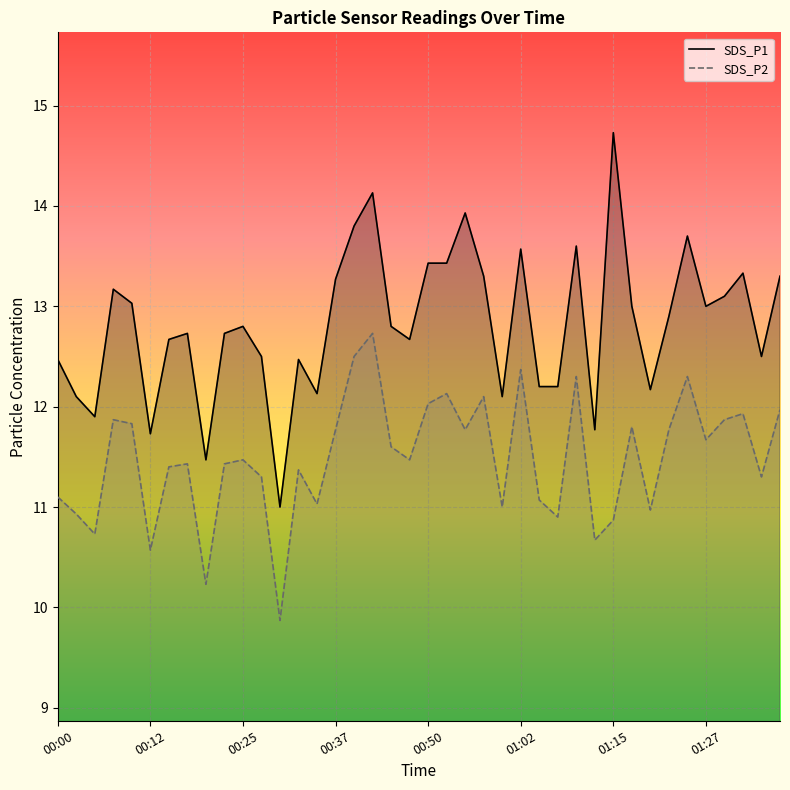

What value does the SDS_P2 series have at 00:20?

10.2